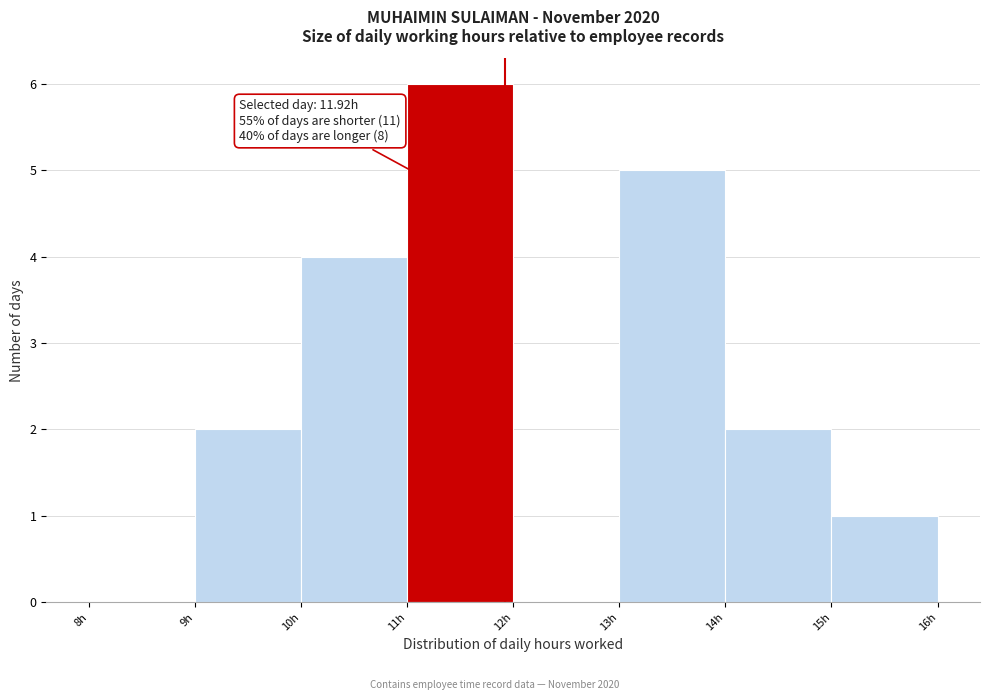

Which range on the x-axis has the tallest bar?

11 to 12